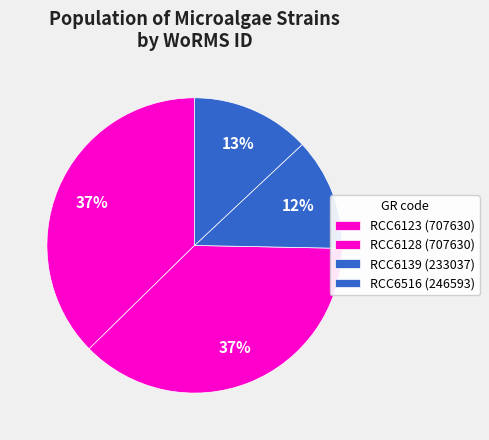

How many segments does this pie chart have?

4